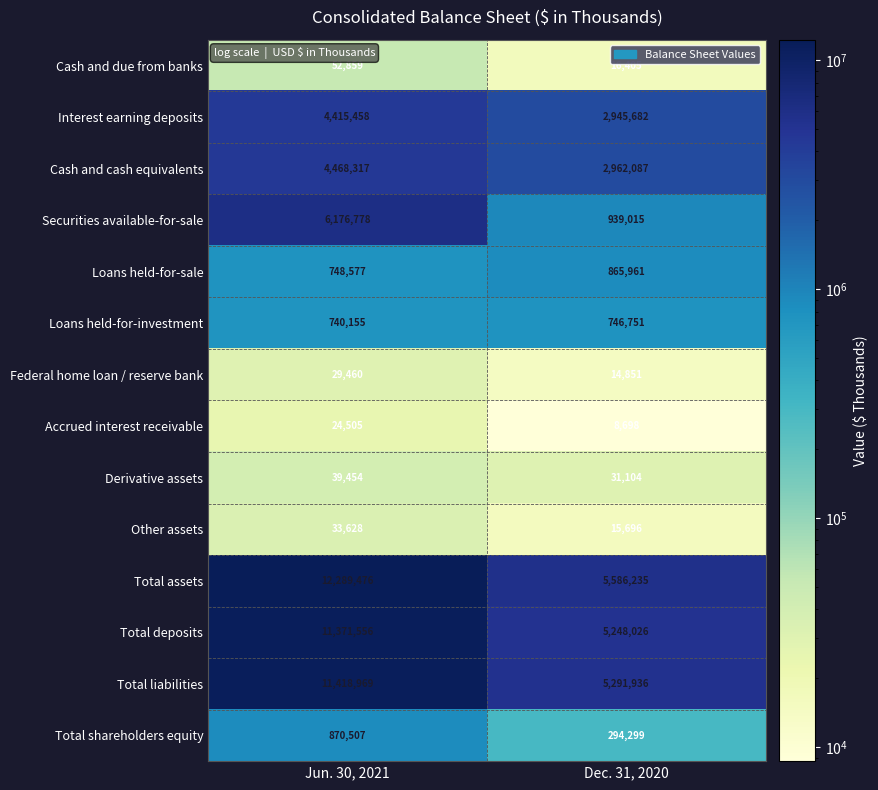

List the series in order of their peak value, lowest first.

Accrued interest receivable, Federal home loan / reserve bank, Other assets, Derivative assets, Cash and due from banks, Loans held-for-investment, Loans held-for-sale, Total shareholders equity, Interest earning deposits, Cash and cash equivalents, Securities available-for-sale, Total deposits, Total liabilities, Total assets